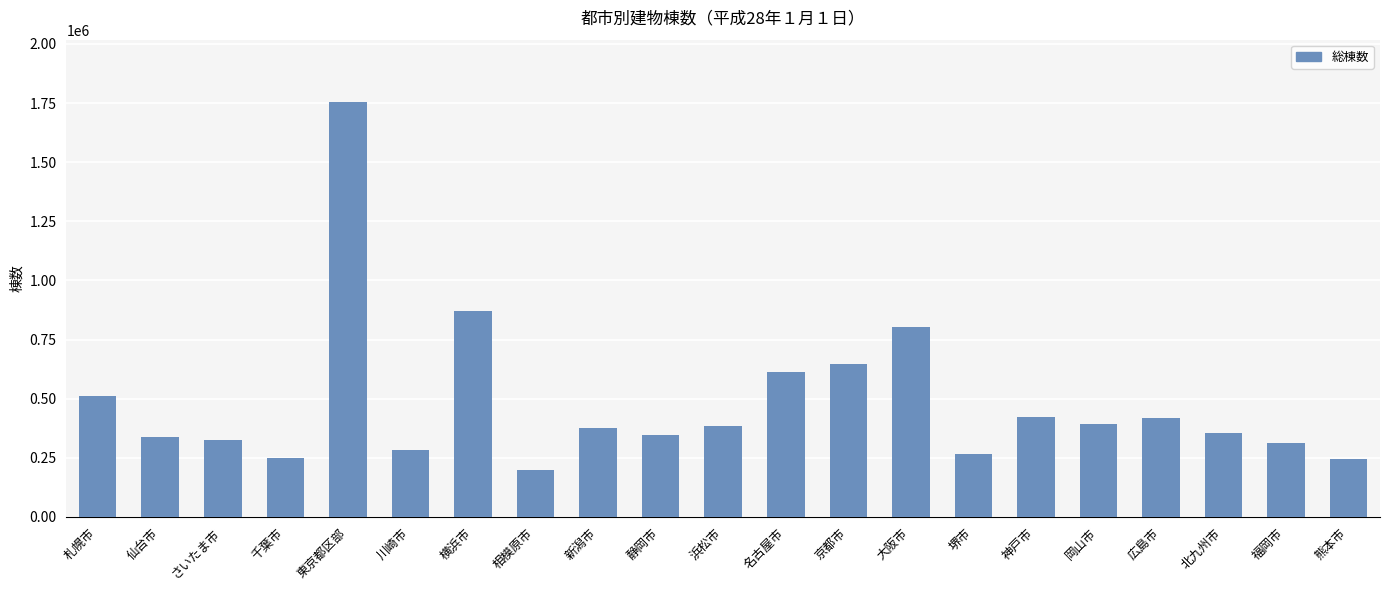

Between 堺市 and 福岡市, which is larger?

福岡市